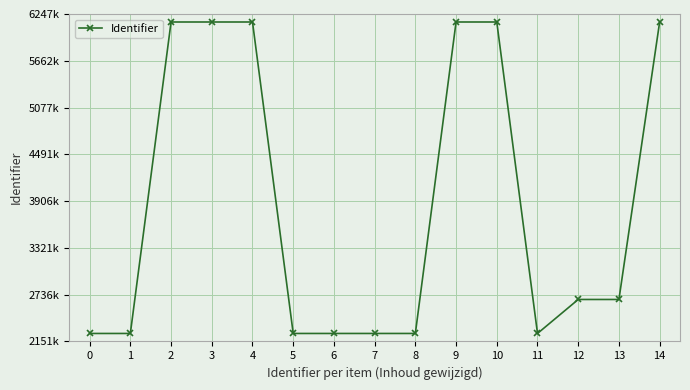

Is this an area chart (filled region under the line)?

No